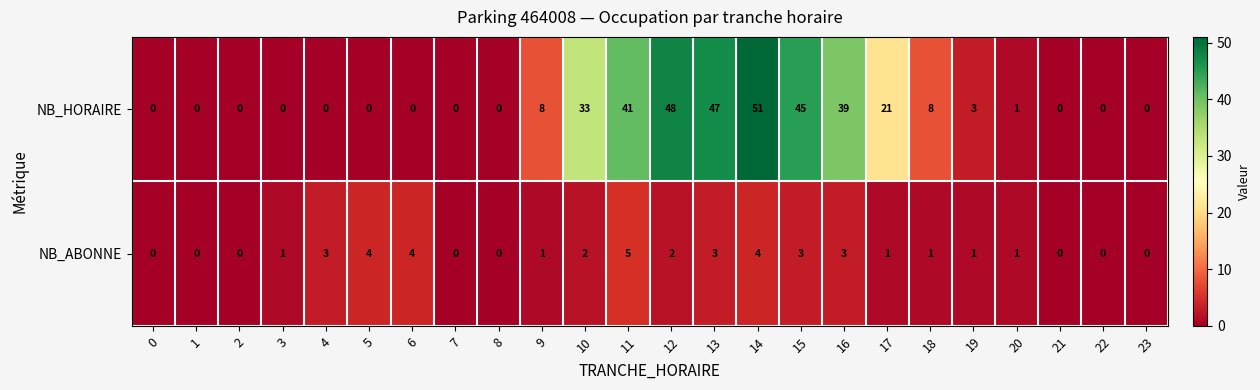

Count the number of categories in the chart.

24